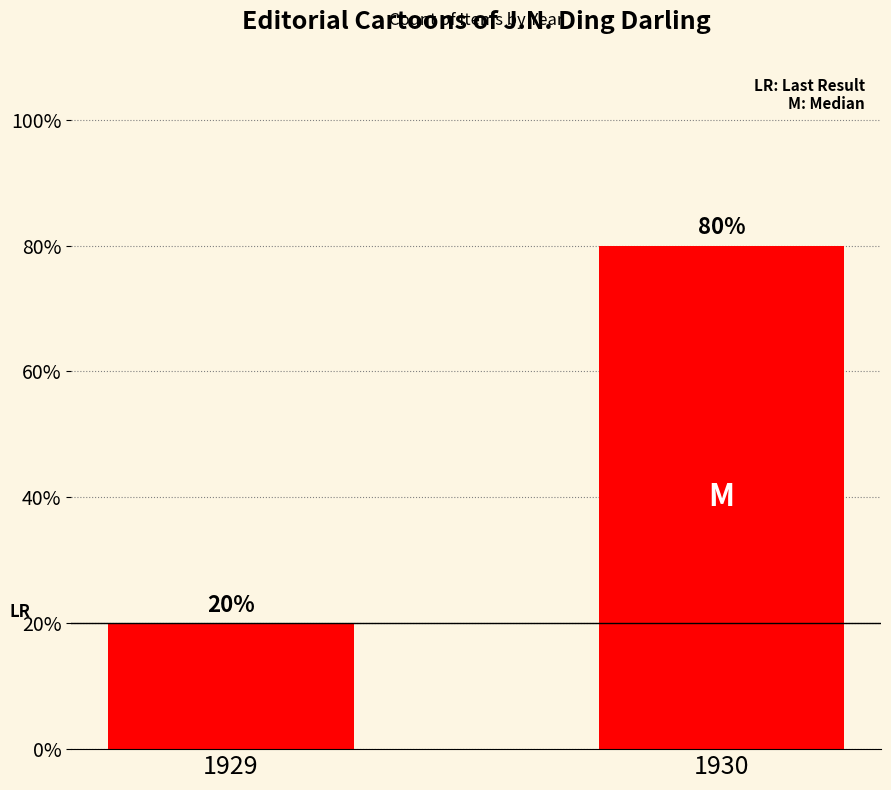

Reading right to left, list all the values displayed in this chart.

1930=80	1929=20